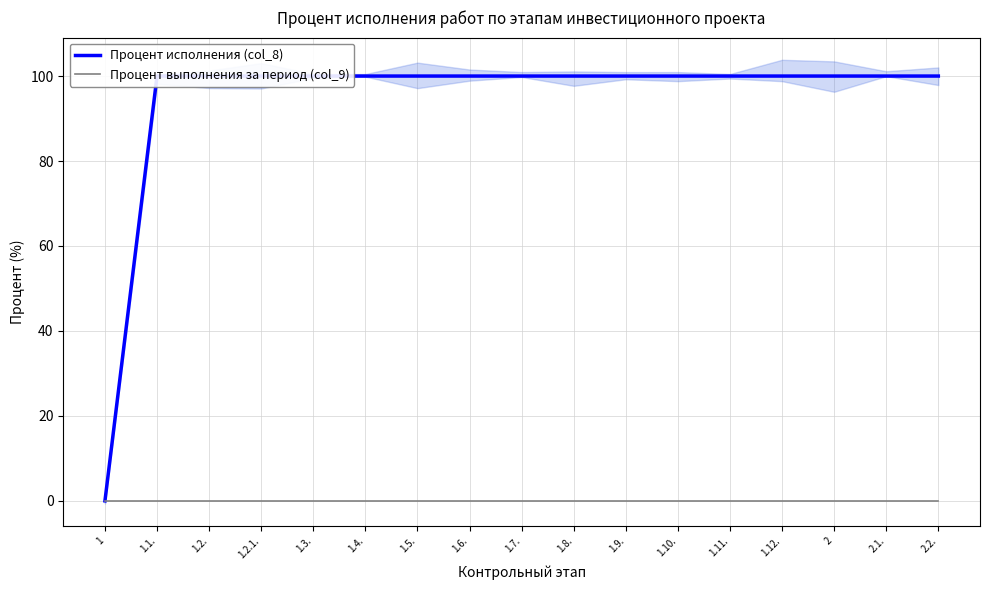

True or false: Процент исполнения (col_8) and Процент выполнения за период (col_9) intersect in this chart.

False